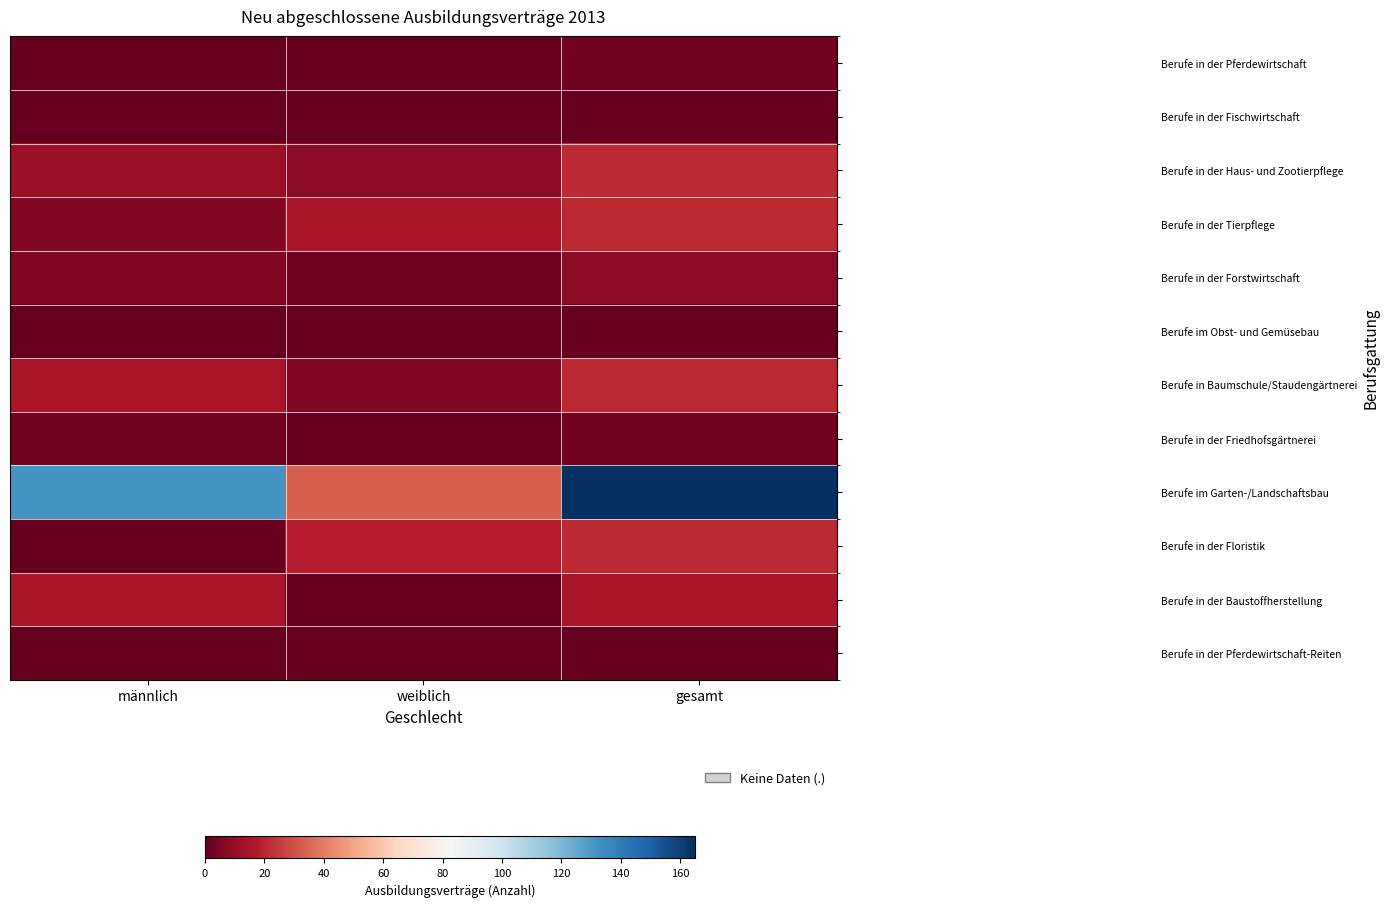

Reading left to right, what are all the values shown in this chart?

Berufe in der Pferdewirtschaft: männlich=0	weiblich=0	gesamt=3
Berufe in der Fischwirtschaft: männlich=0	weiblich=0	gesamt=0
Berufe in der Haus- und Zootierpflege: männlich=12	weiblich=9	gesamt=21
Berufe in der Tierpflege: männlich=6	weiblich=15	gesamt=21
Berufe in der Forstwirtschaft: männlich=6	weiblich=3	gesamt=9
Berufe im Obst- und Gemüsebau: männlich=0	weiblich=0	gesamt=0
Berufe in Baumschule/Staudengärtnerei: männlich=15	weiblich=6	gesamt=21
Berufe in der Friedhofsgärtnerei: männlich=3	weiblich=0	gesamt=3
Berufe im Garten-/Landschaftsbau: männlich=132	weiblich=33	gesamt=165
Berufe in der Floristik: männlich=0	weiblich=18	gesamt=21
Berufe in der Baustoffherstellung: männlich=15	weiblich=0	gesamt=15
Berufe in der Pferdewirtschaft-Reiten: männlich=0	weiblich=0	gesamt=0